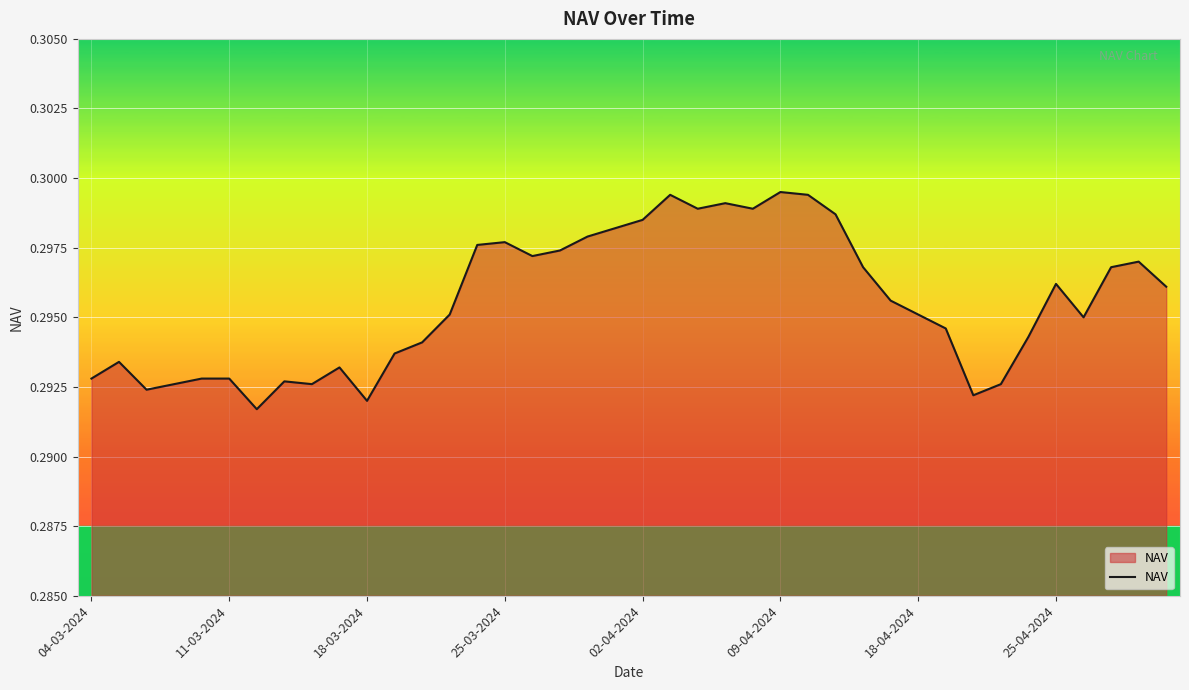

How many lines are shown in the chart?

1